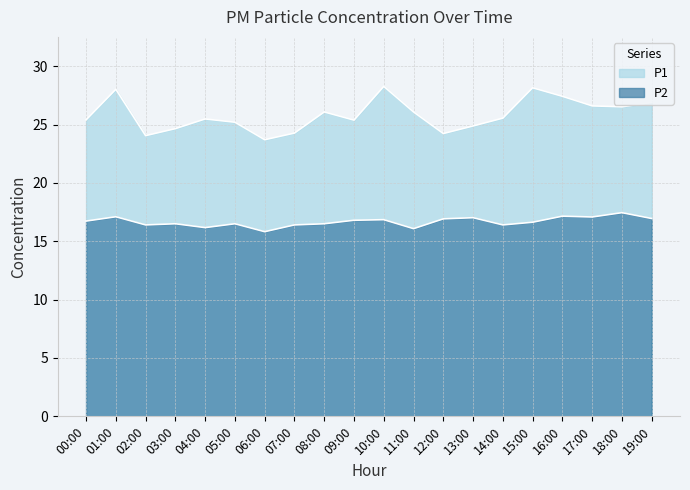

What are all the series names shown in the legend?

P1, P2